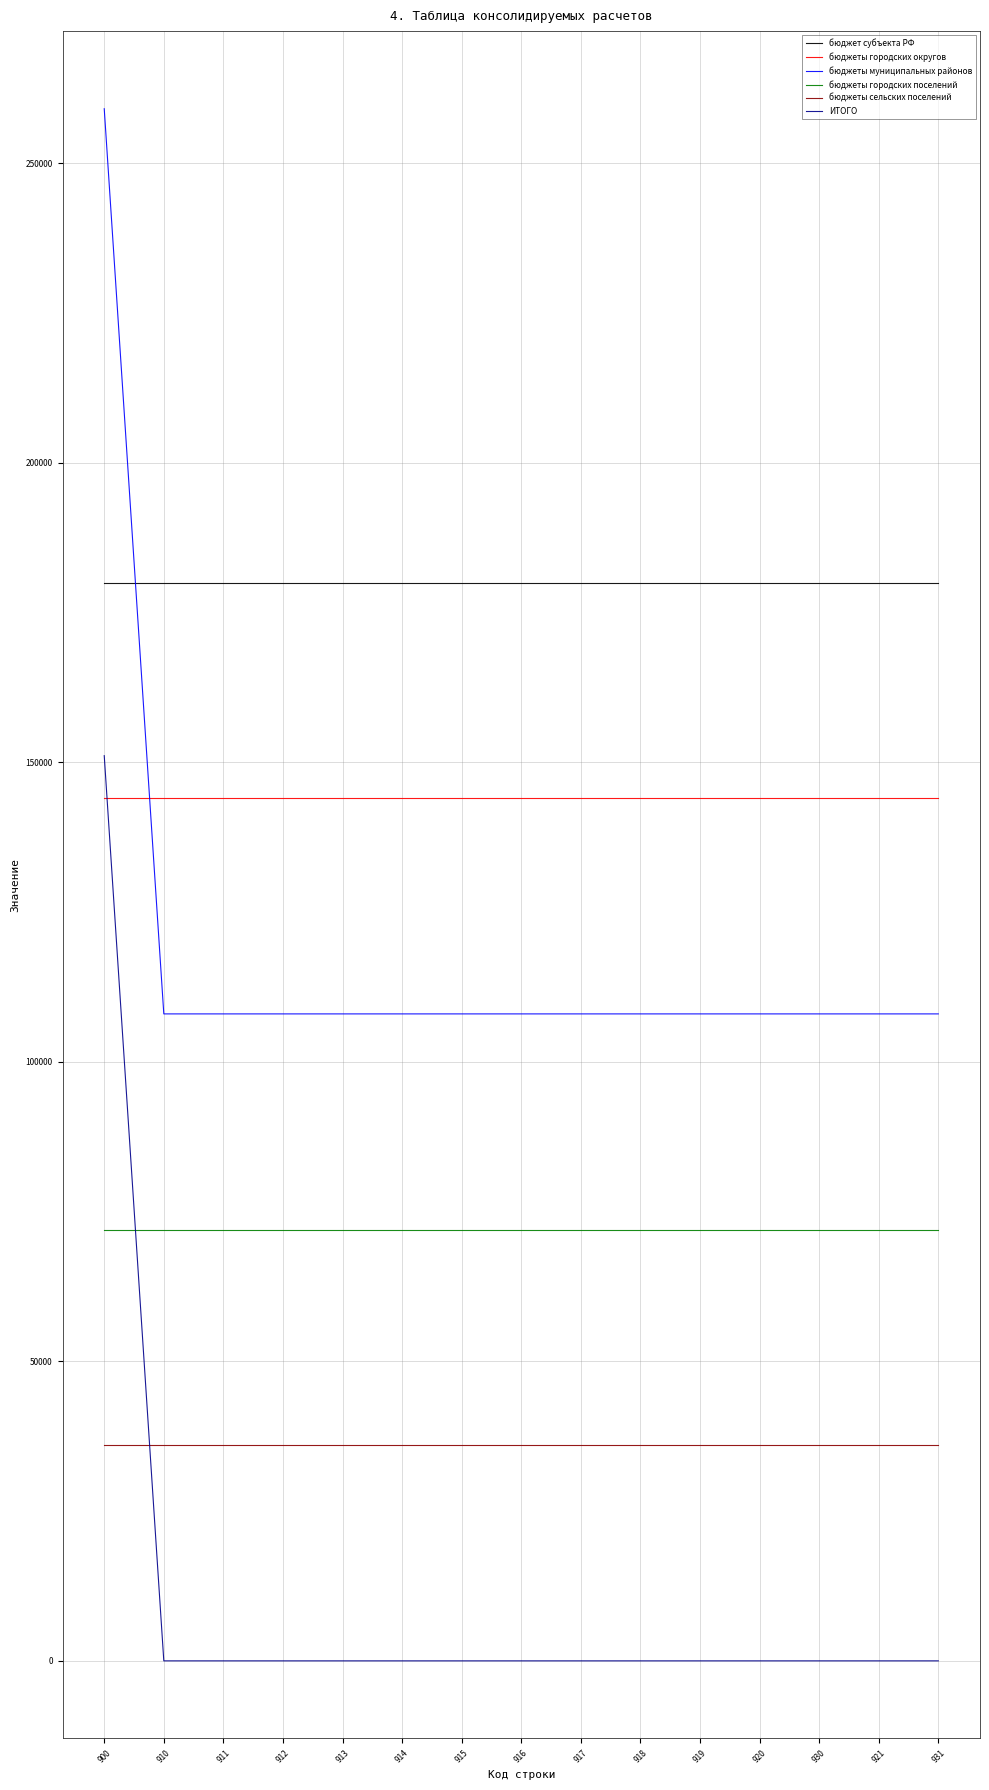

At which category is the sum across all series the highest?

900